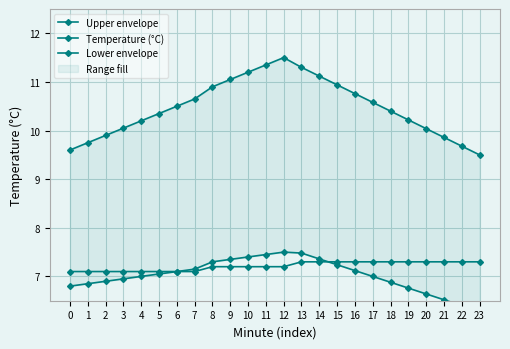

What is the sum of all Temperature (°C) values?

173.1